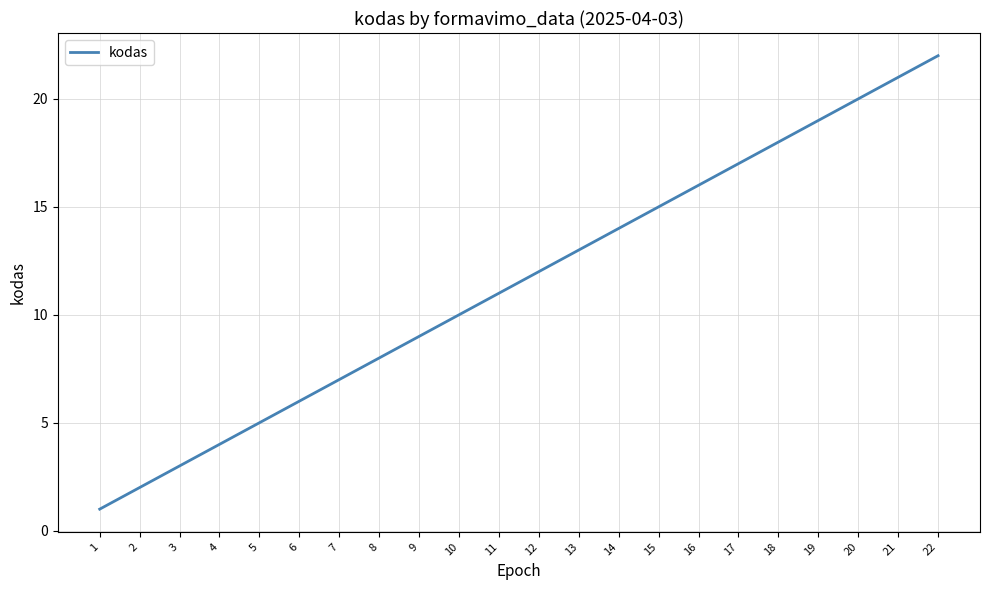

What is the approximate value at 19, to the nearest 5?

20